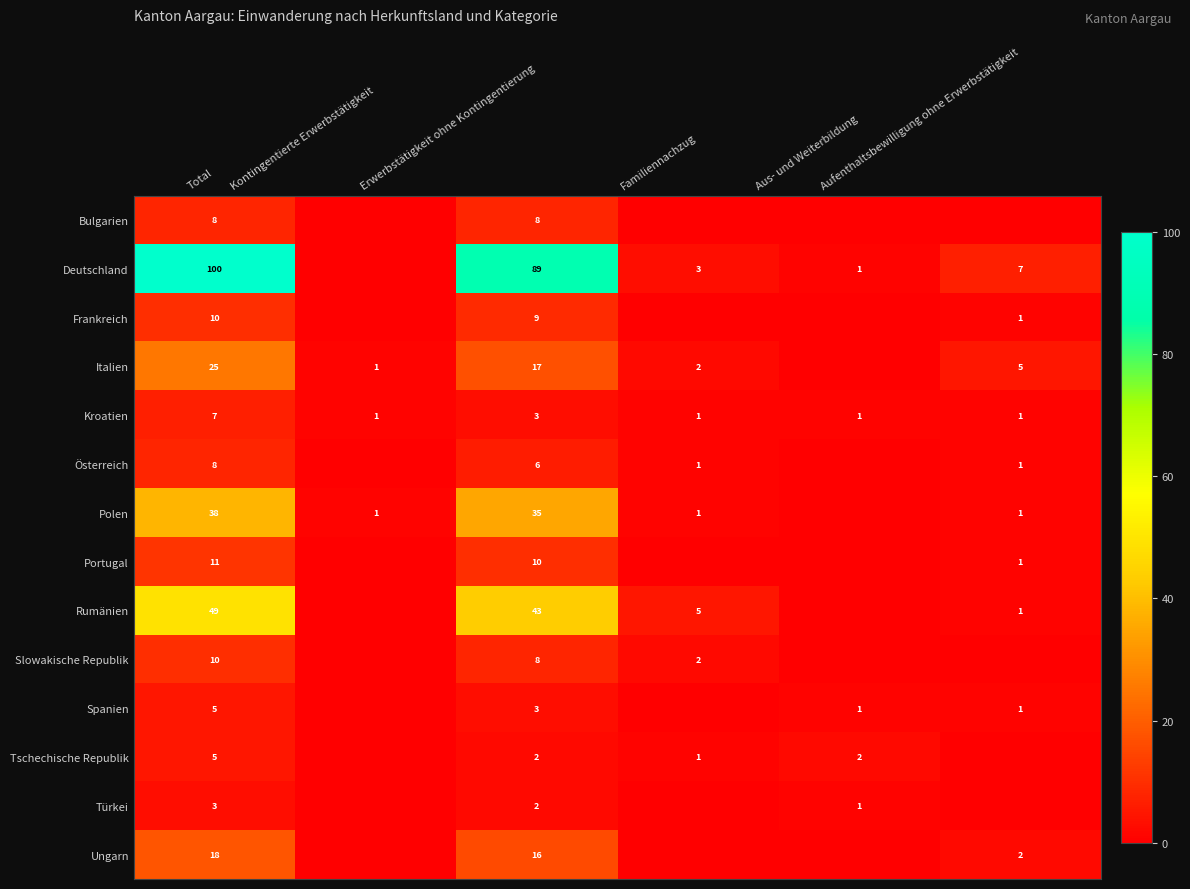

At Aufenthaltsbewilligung ohne Erwerbstätigkeit, list the series in order from smallest to largest.

Bulgarien, Slowakische Republik, Tschechische Republik, Türkei, Frankreich, Kroatien, Österreich, Polen, Portugal, Rumänien, Spanien, Ungarn, Italien, Deutschland